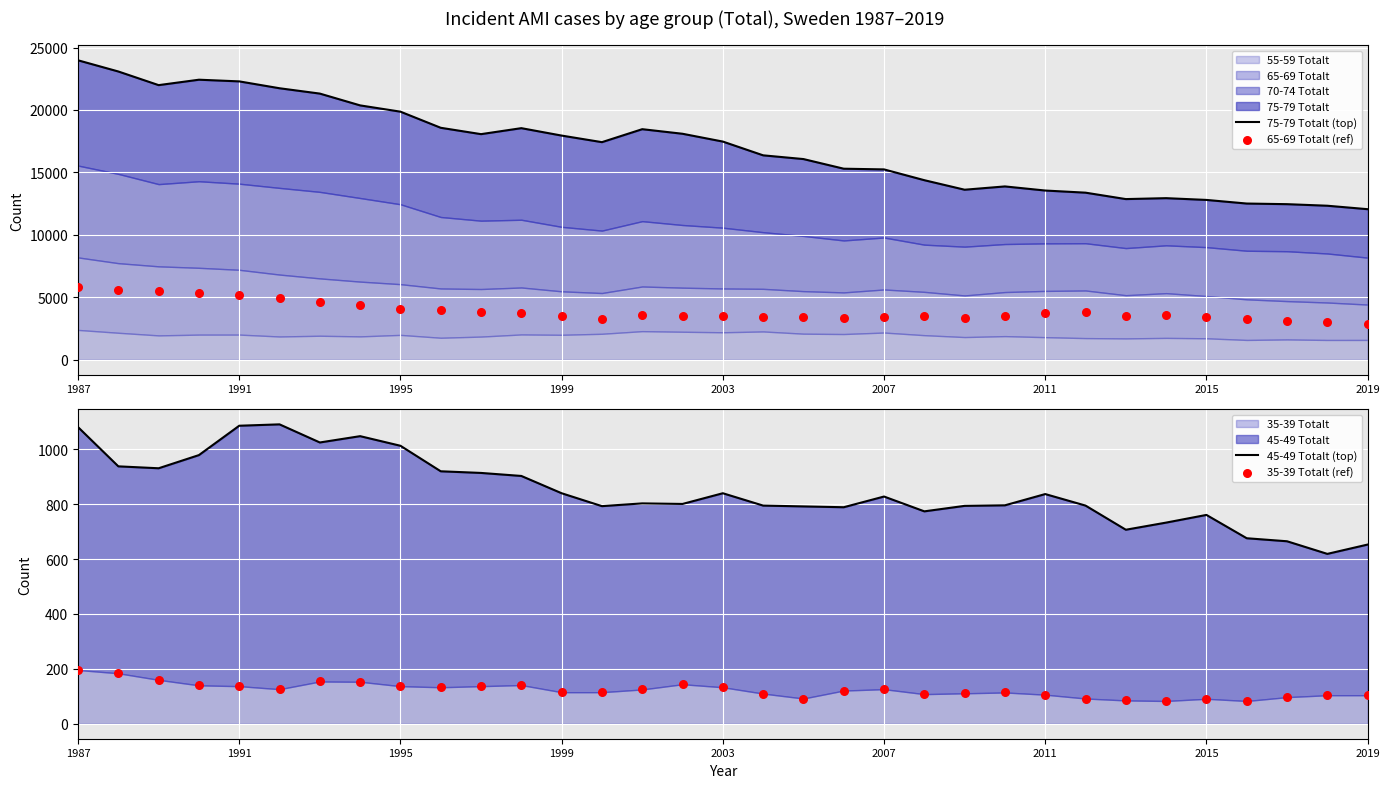

What is the total value across all series at 2019?

15643